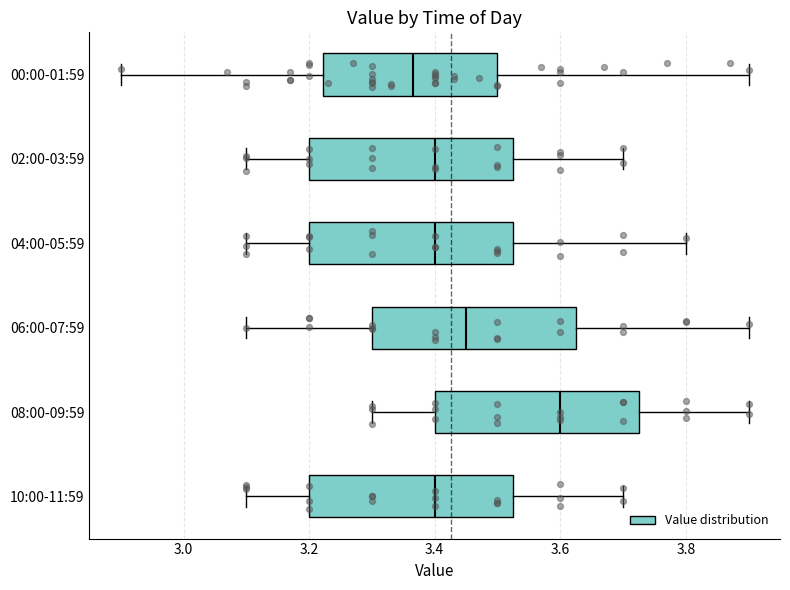

Reading bottom to top, transcribe this box plot: for each box, give where its median line is, the range the box spans, and where its two whiskers end, as read against the x-axis. The values are not printed on the chart, so give them approximately, as read against the axis.

10:00-11:59: median 3.40, box 3.20 to 3.52, whiskers 3.10 to 3.70
08:00-09:59: median 3.60, box 3.40 to 3.72, whiskers 3.30 to 3.90
06:00-07:59: median 3.46, box 3.30 to 3.62, whiskers 3.10 to 3.90
04:00-05:59: median 3.40, box 3.20 to 3.52, whiskers 3.10 to 3.80
02:00-03:59: median 3.40, box 3.20 to 3.52, whiskers 3.10 to 3.70
00:00-01:59: median 3.36, box 3.22 to 3.50, whiskers 2.90 to 3.90